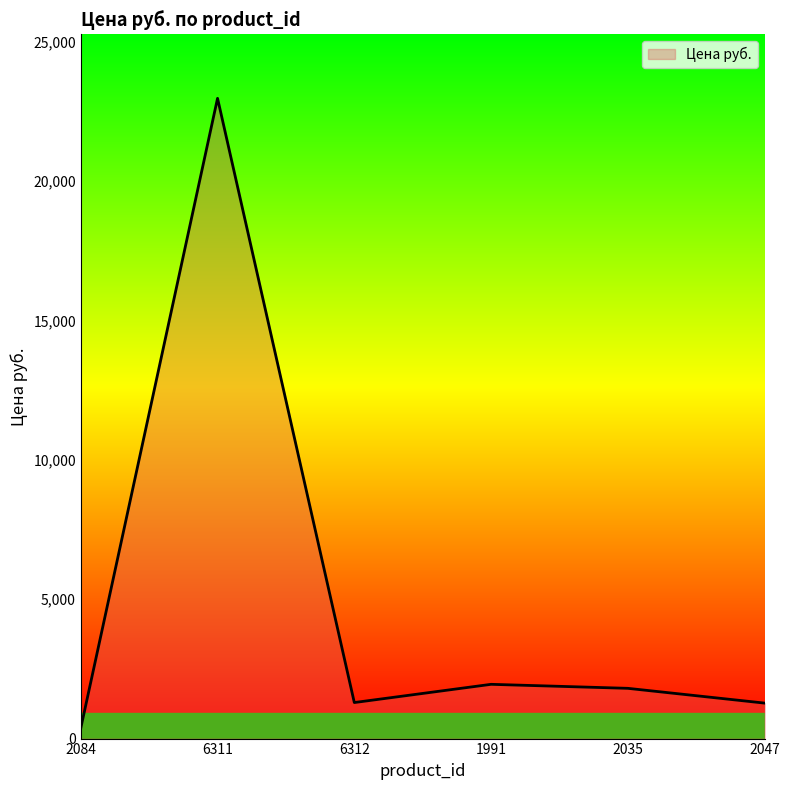

The chart shows a value of 1947 at 1991. True or false?

True